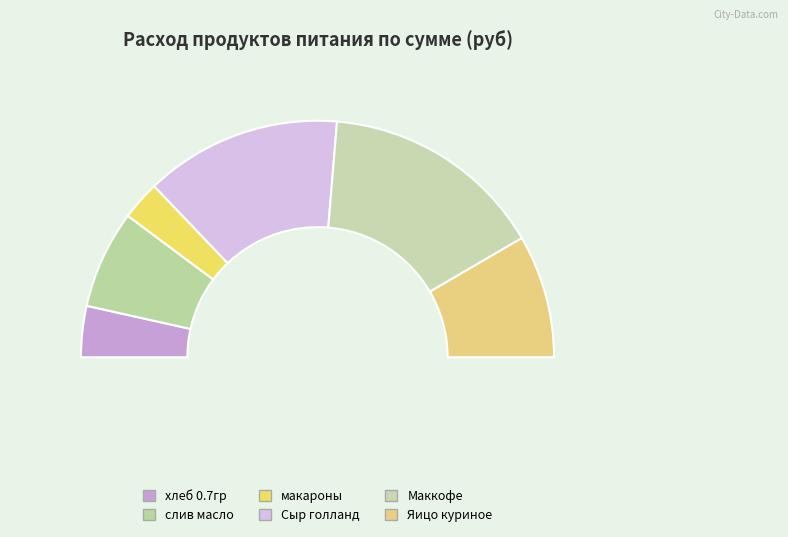

What is the largest slice in the pie chart?

Маккофе